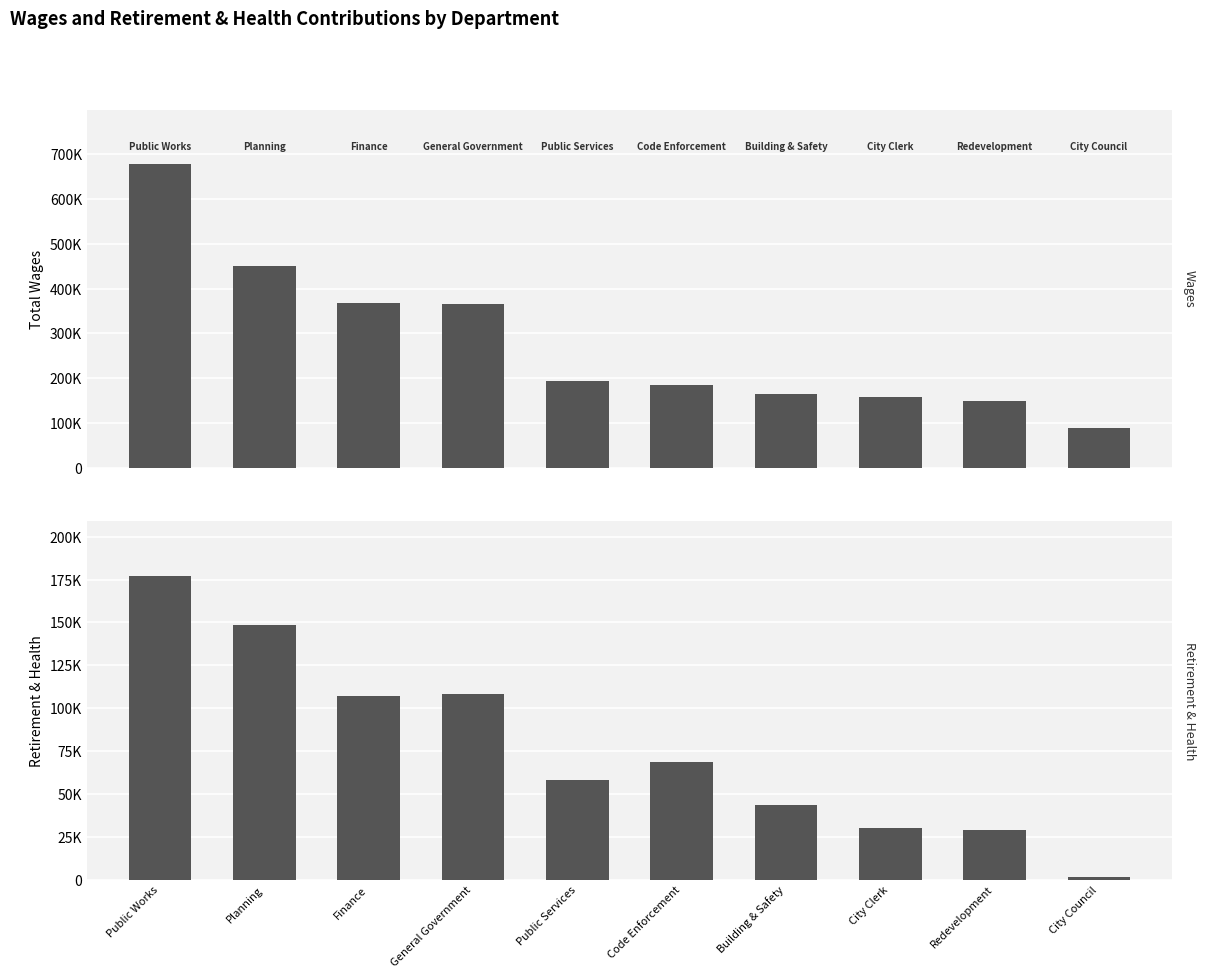

How many categories are shown in the chart?

10